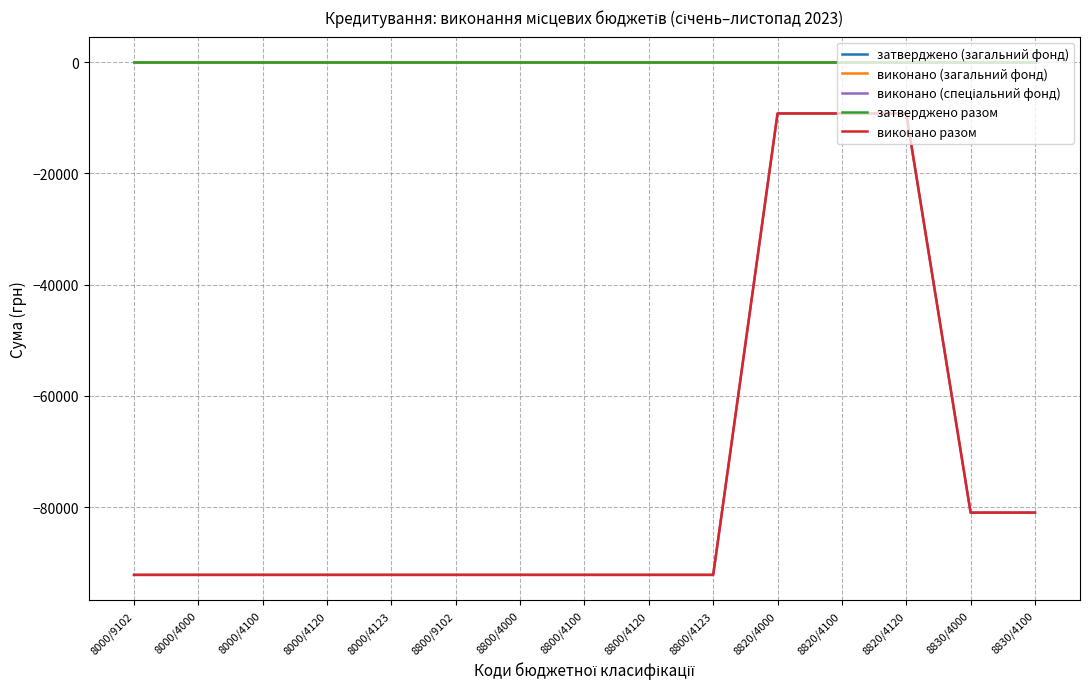

What is the label of the 9th point from the right?

8800/4000